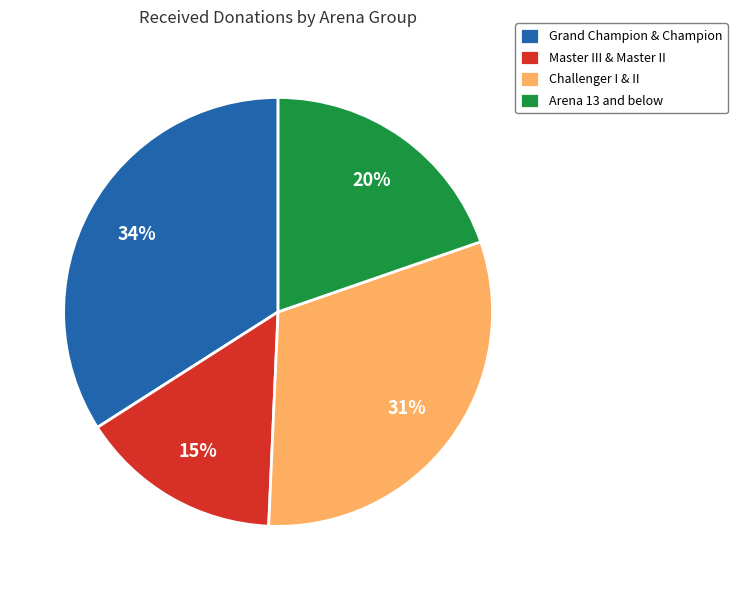

To the nearest percent, what percentage of the pie is Master III & Master II?

15%